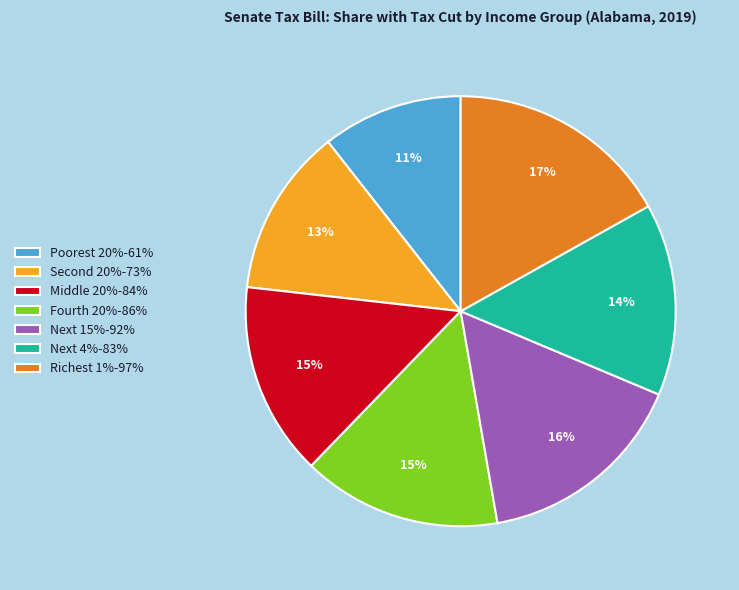

How many slices are in this pie chart?

7